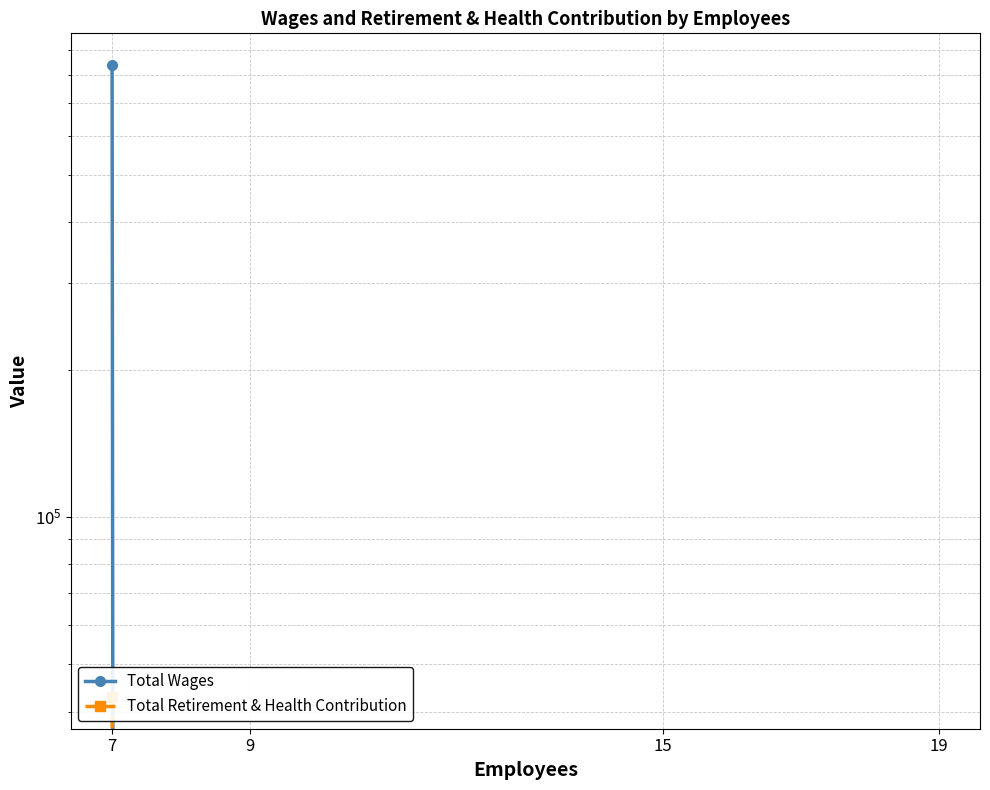

Is it true that Total Retirement & Health Contribution equals 42809 at 7?

True